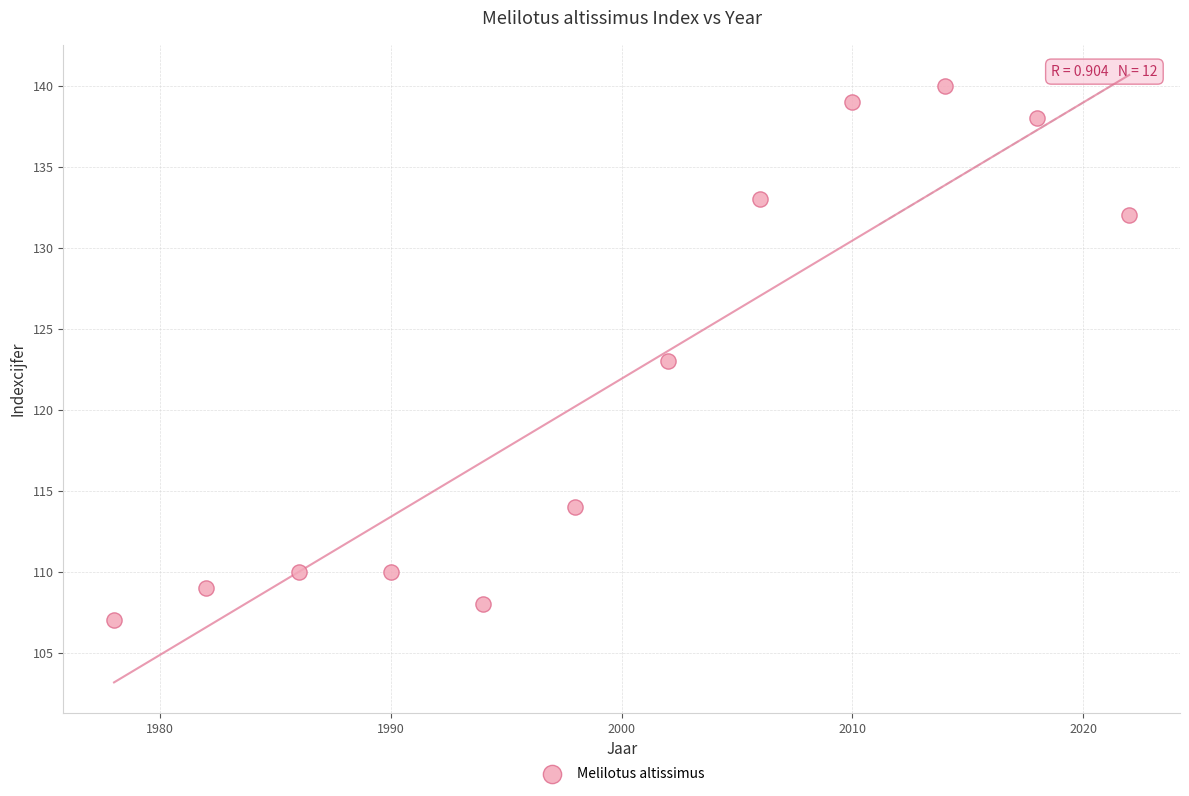

What is the average X value?

2000